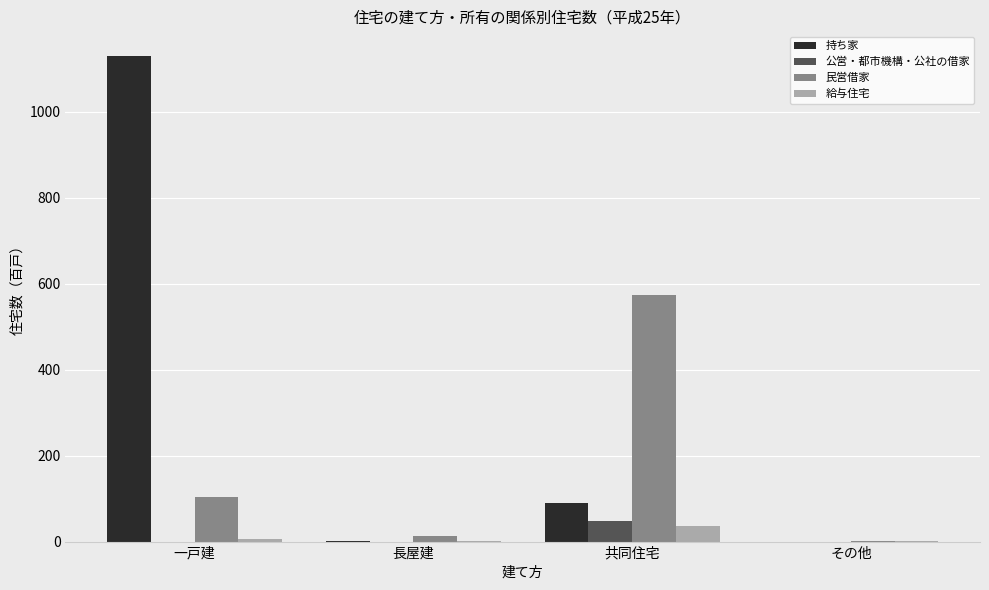

Between 共同住宅 and その他, which series saw the biggest shift?

民営借家